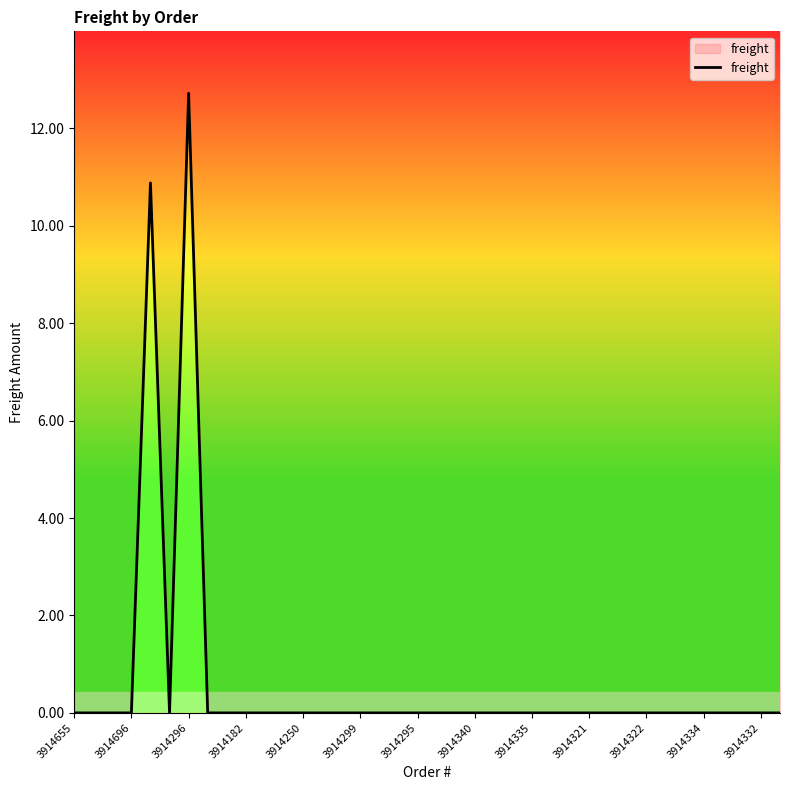

The chart shows a value of 0.0 at 3914334. True or false?

True